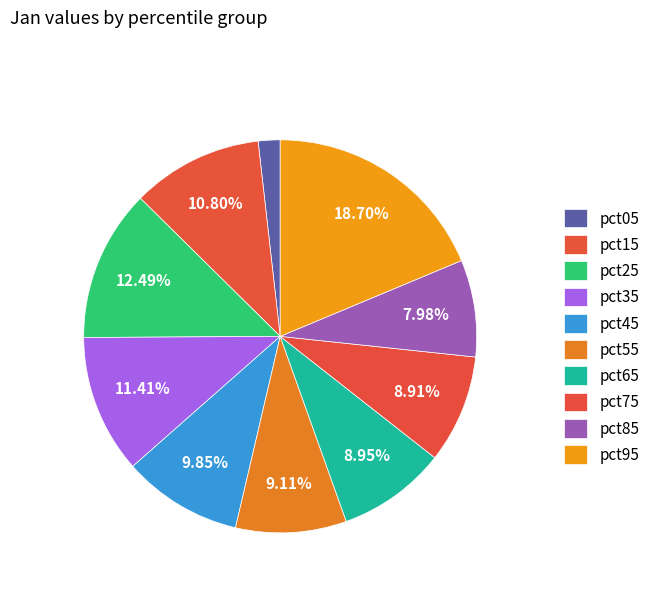

Does any single category account for the majority?

No